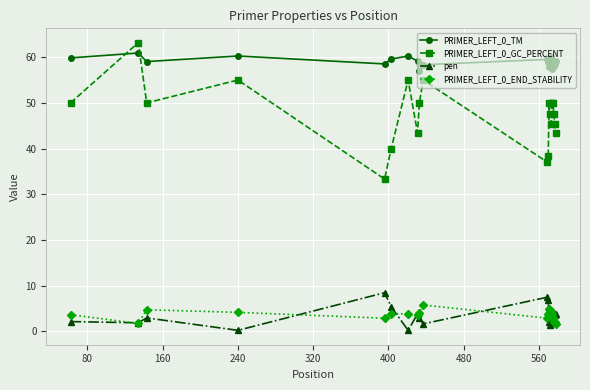

What is the value of the pen point at the 16th from the left?

2.6